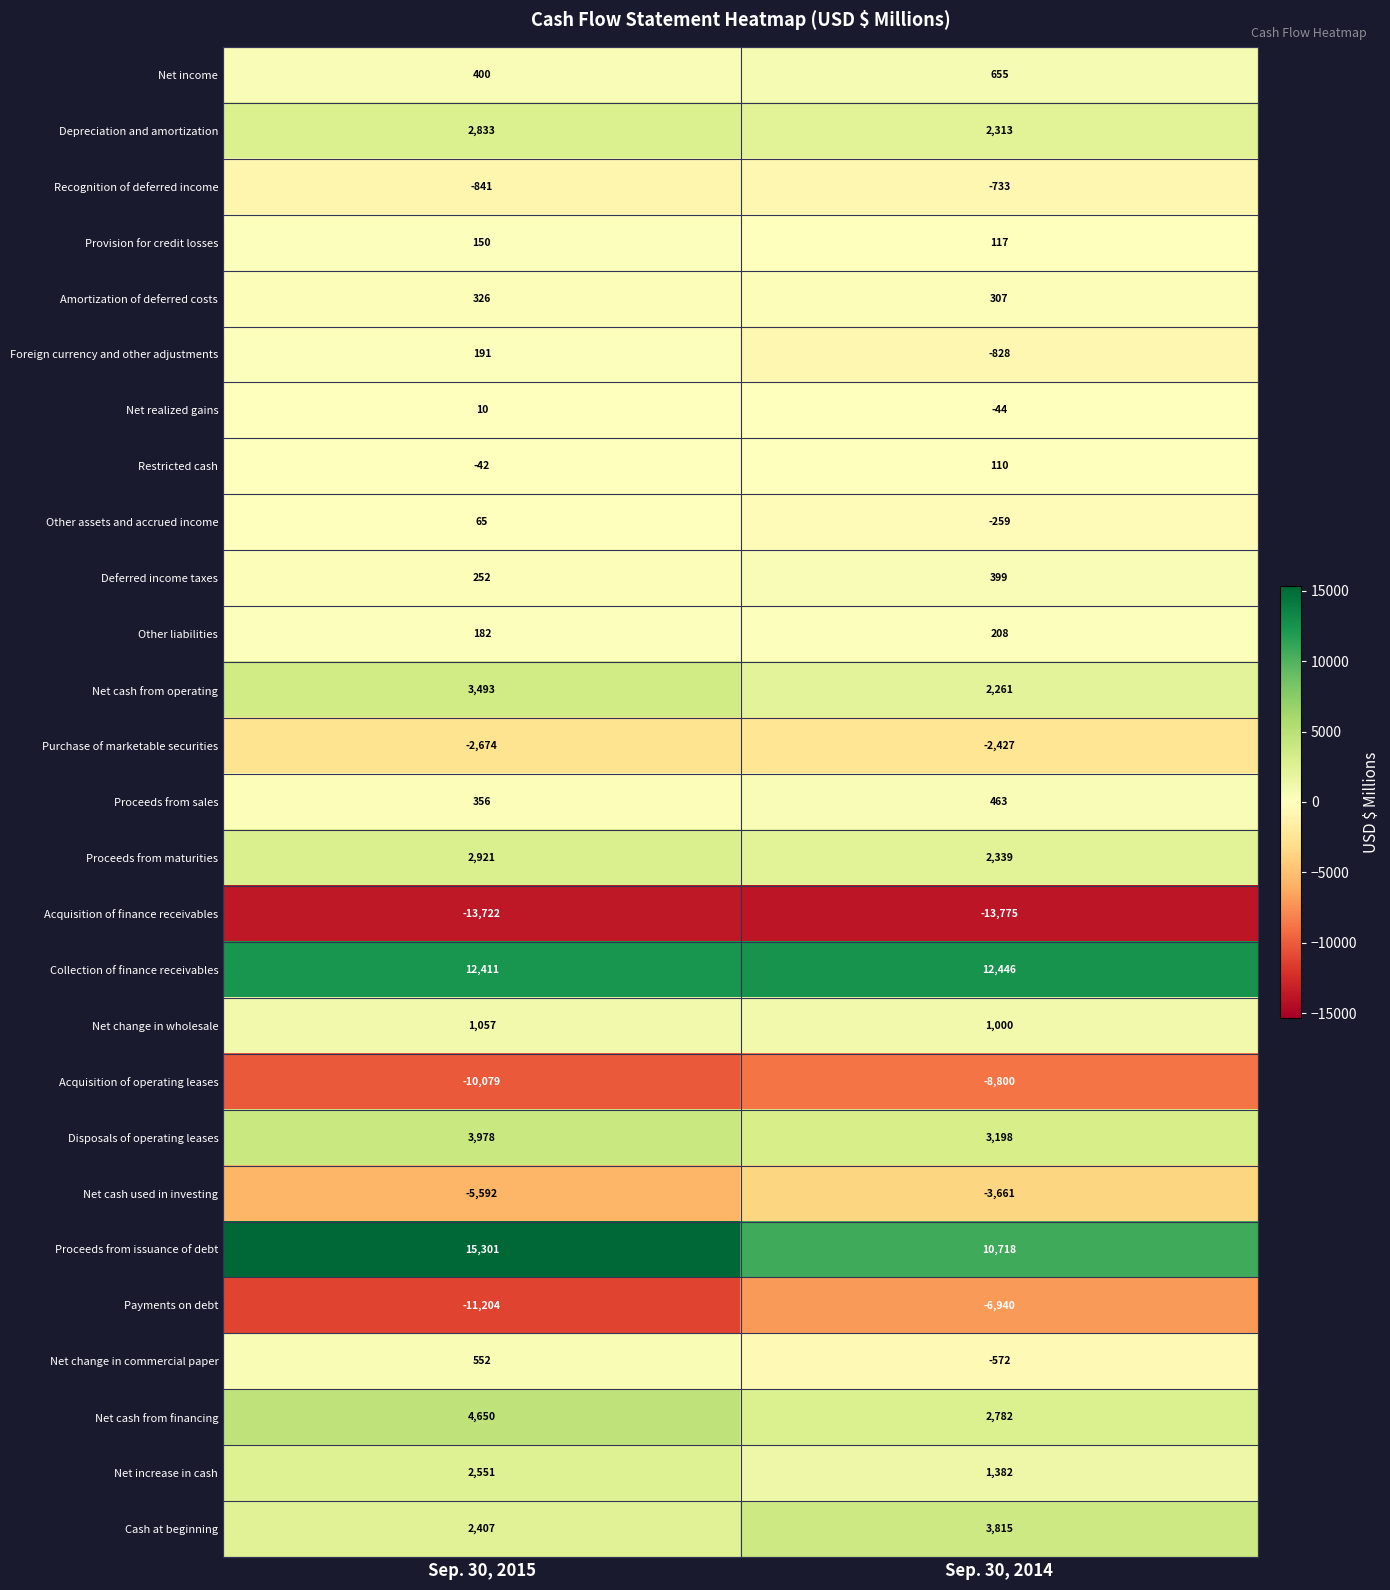

Rank the series by their maximum value, from highest to lowest.

Proceeds from issuance of debt, Collection of finance receivables, Net cash from financing, Disposals of operating leases, Cash at beginning, Net cash from operating, Proceeds from maturities, Depreciation and amortization, Net increase in cash, Net change in wholesale, Net income, Net change in commercial paper, Proceeds from sales, Deferred income taxes, Amortization of deferred costs, Other liabilities, Foreign currency and other adjustments, Provision for credit losses, Restricted cash, Other assets and accrued income, Net realized gains, Recognition of deferred income, Purchase of marketable securities, Net cash used in investing, Payments on debt, Acquisition of operating leases, Acquisition of finance receivables